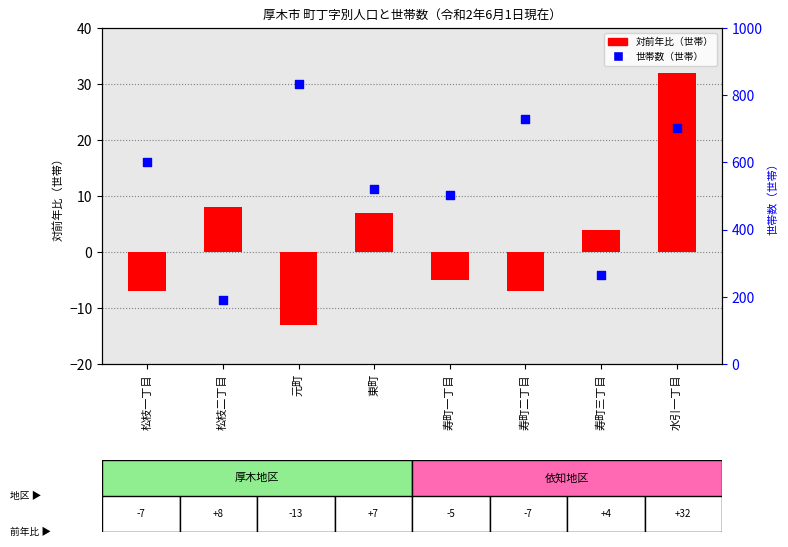

At which category is the sum across all series the highest?

元町